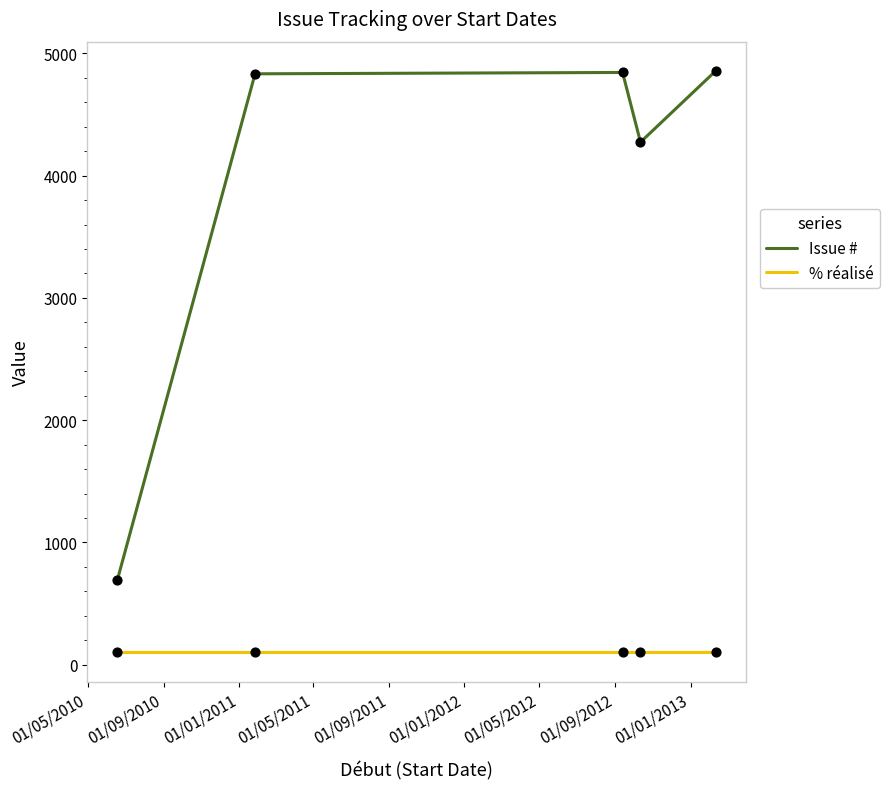

At how many categories does at least one series exceed 254?

5